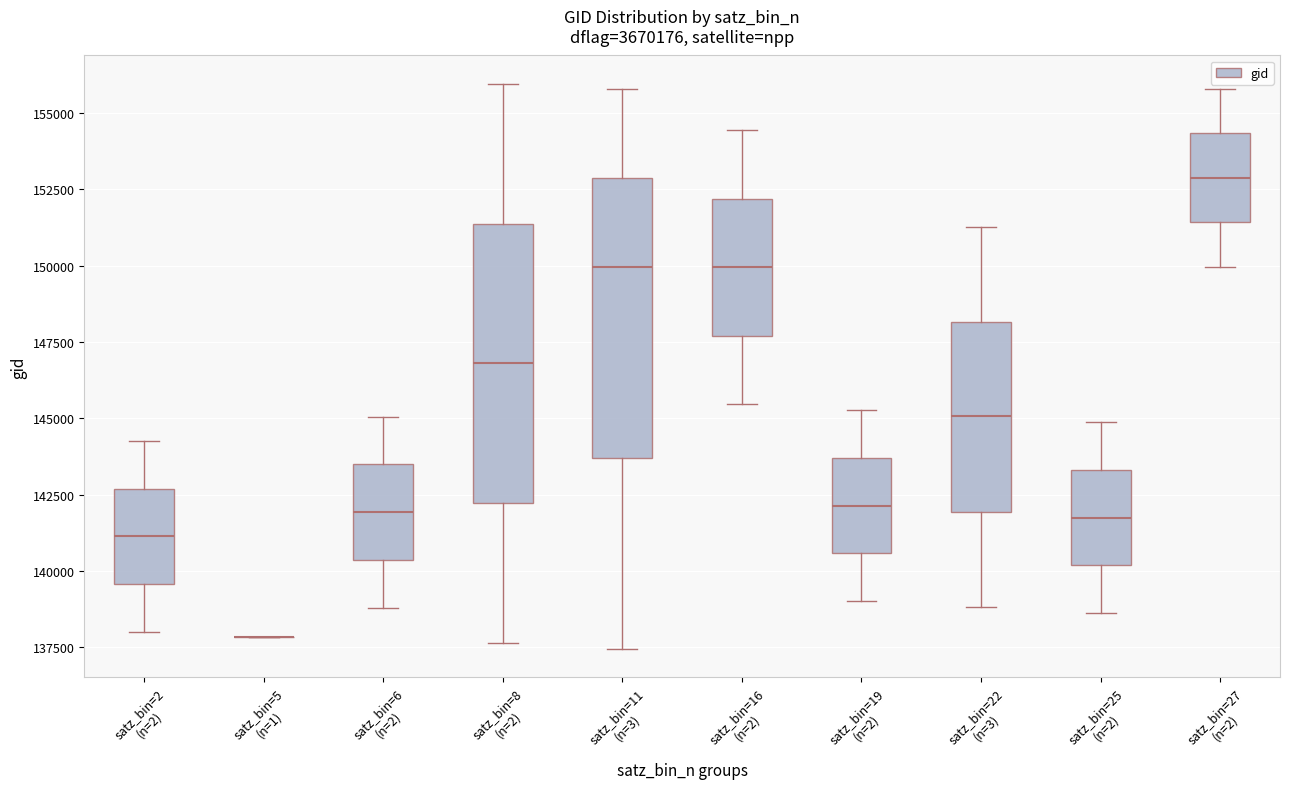

Reading left to right, read every box against the y-axis: the position of its median line, the range the box covers, and the ends of its whiskers. The values are not printed on the chart, so give them approximately, as read against the axis.

satz_bin=2 (n=2): median 141000, box 139500 to 142500, whiskers 138000 to 144000
satz_bin=5 (n=1): box collapsed to a line at 138000, whiskers 138000 to 138000
satz_bin=6 (n=2): median 142000, box 140500 to 143500, whiskers 139000 to 145000
satz_bin=8 (n=2): median 147000, box 142000 to 151500, whiskers 137500 to 156000
satz_bin=11 (n=3): median 150000, box 143500 to 153000, whiskers 137500 to 156000
satz_bin=16 (n=2): median 150000, box 147500 to 152000, whiskers 145500 to 154500
satz_bin=19 (n=2): median 142000, box 140500 to 143500, whiskers 139000 to 145500
satz_bin=22 (n=3): median 145000, box 142000 to 148000, whiskers 139000 to 151500
satz_bin=25 (n=2): median 141500, box 140000 to 143500, whiskers 138500 to 145000
satz_bin=27 (n=2): median 153000, box 151500 to 154500, whiskers 150000 to 156000